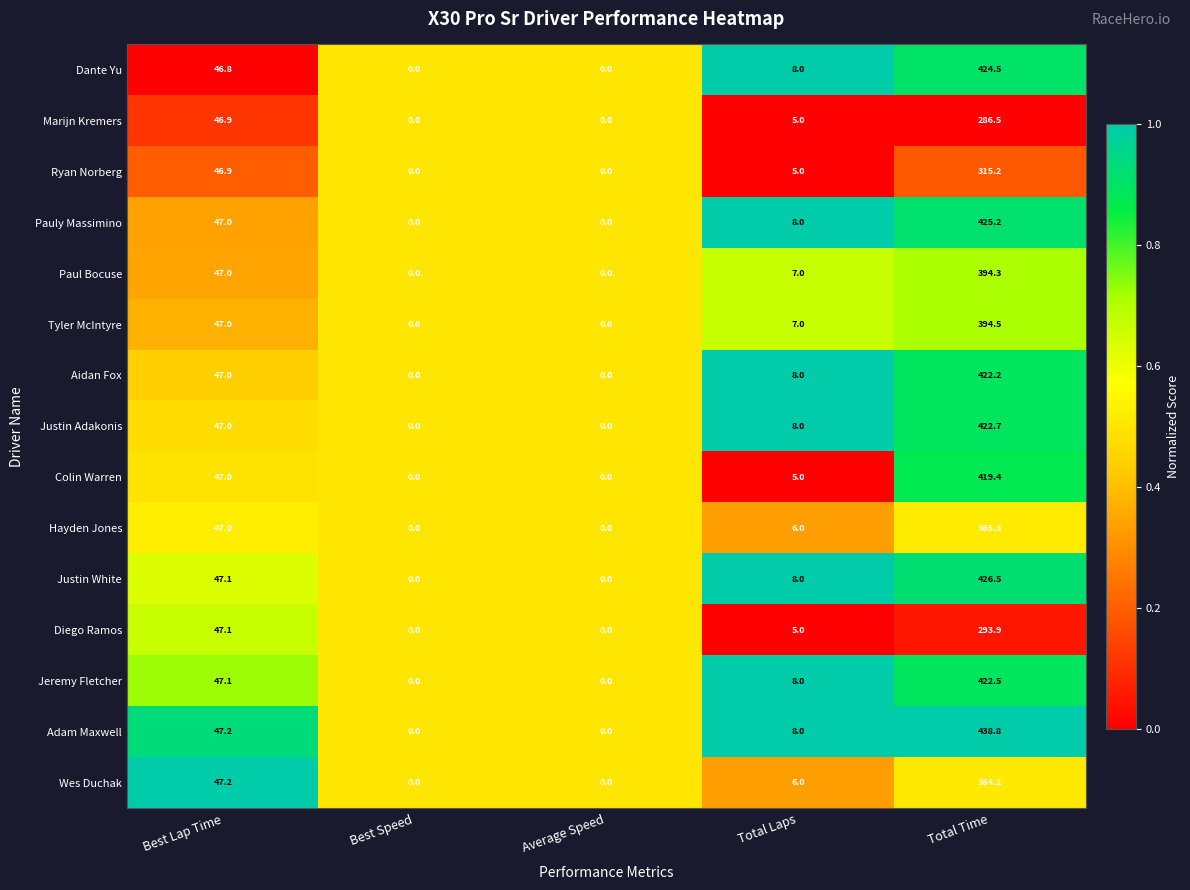

True or false: Diego Ramos has a value of 83.5 at Total Time.

False